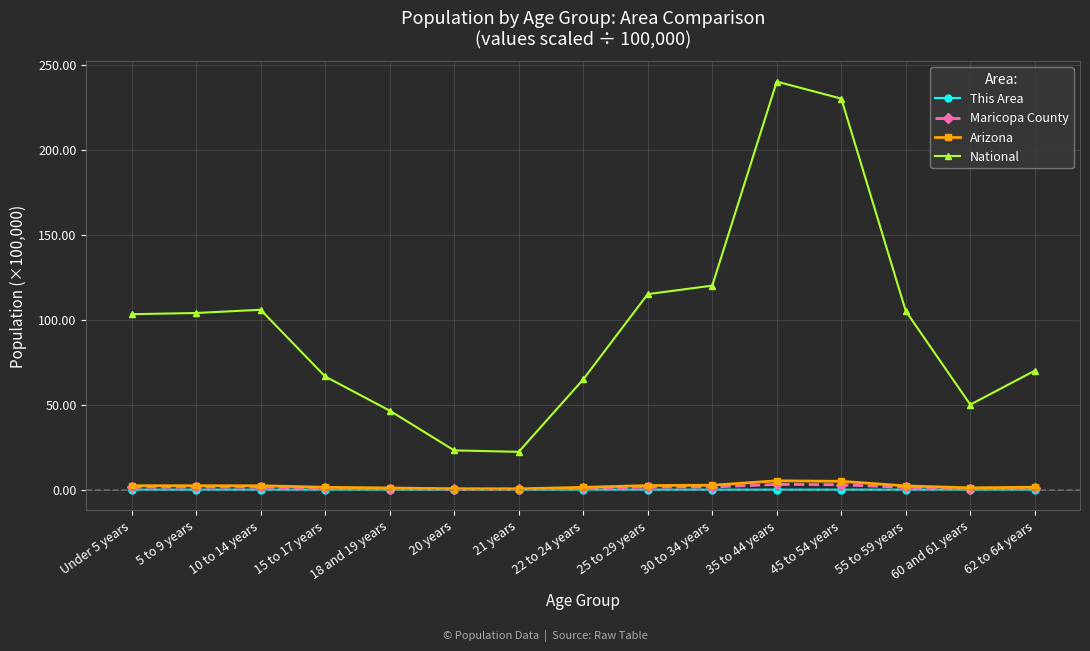

Is it true that National equals 73.2 at 25 to 29 years?

False